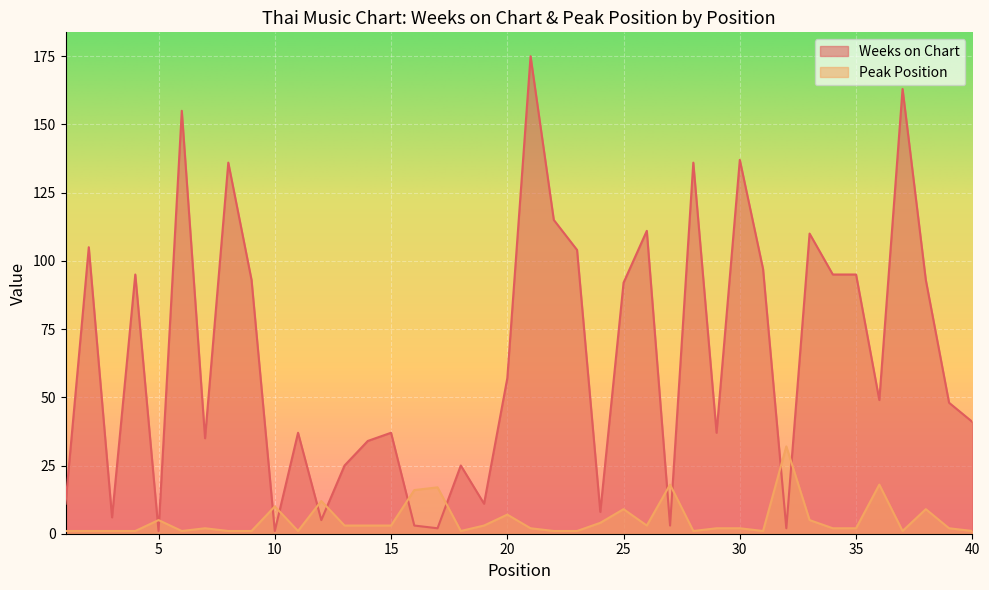

True or false: Weeks on Chart and Peak Position intersect in this chart.

True